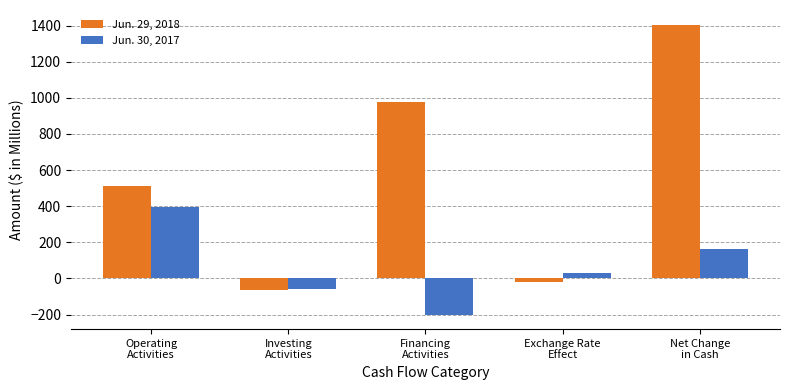

How many bars are there in total?

10